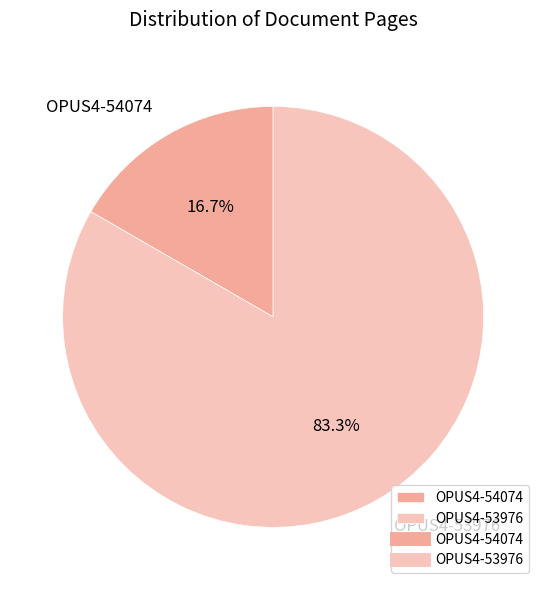

Approximately how many times larger is the value at OPUS4-54074 compared to OPUS4-53976?

0.2